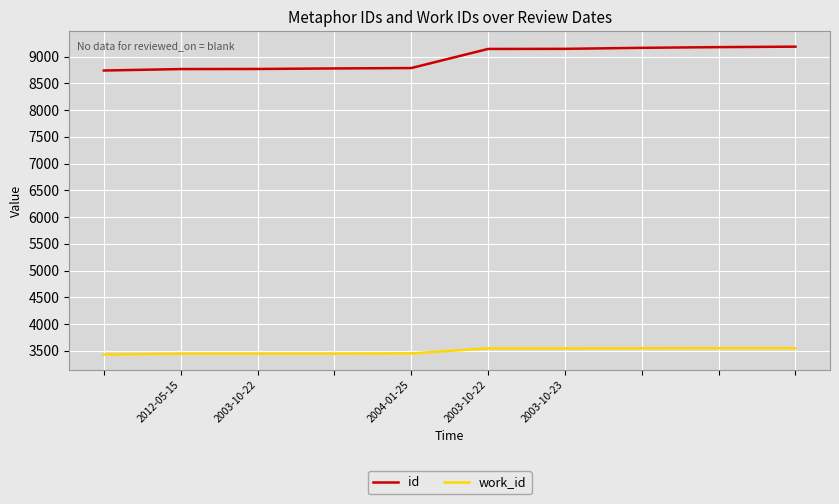

What is the minimum value for work_id?

3431